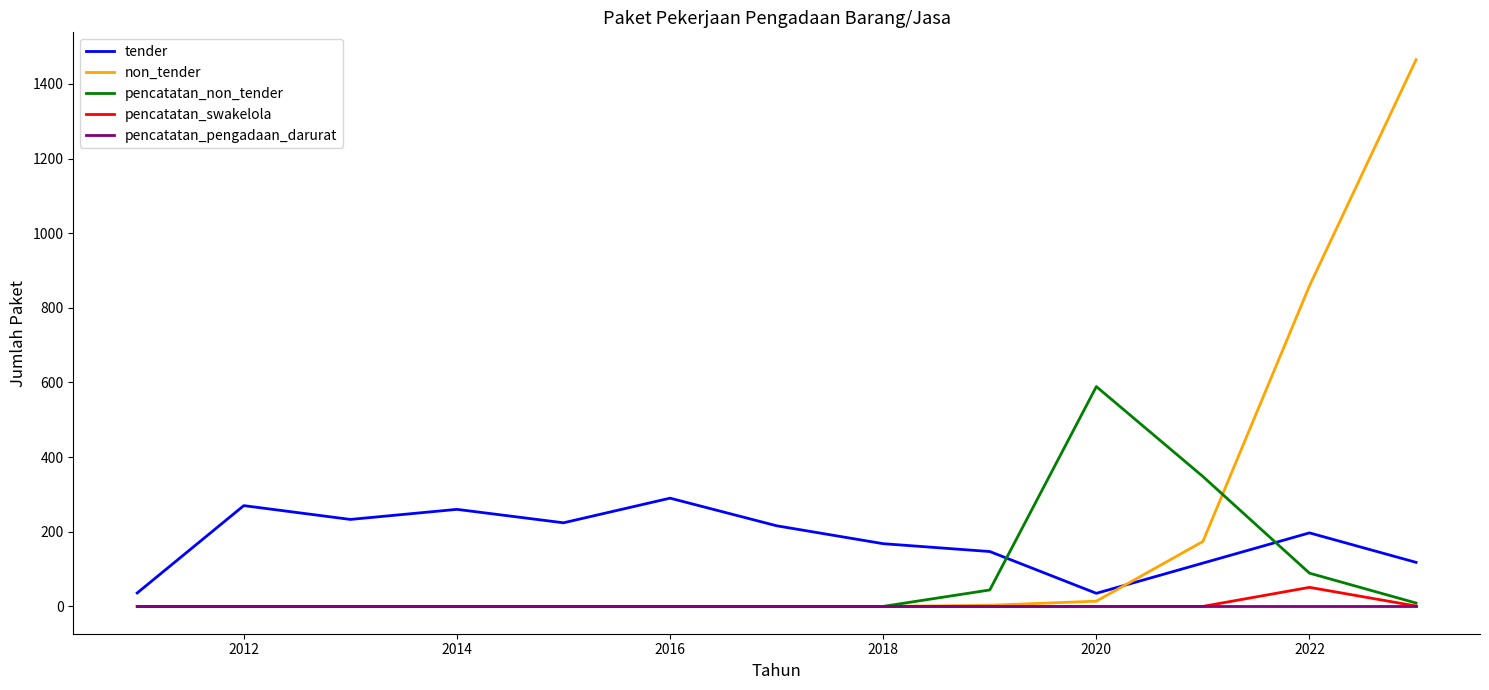

What is the highest value of the pencatatan_swakelola series?

51